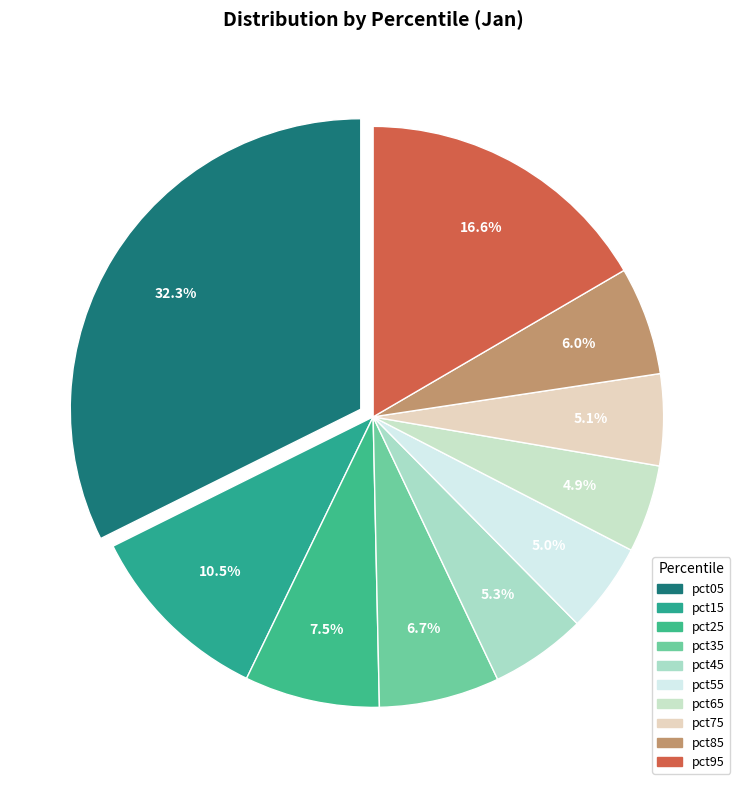

How many slices are in this pie chart?

10